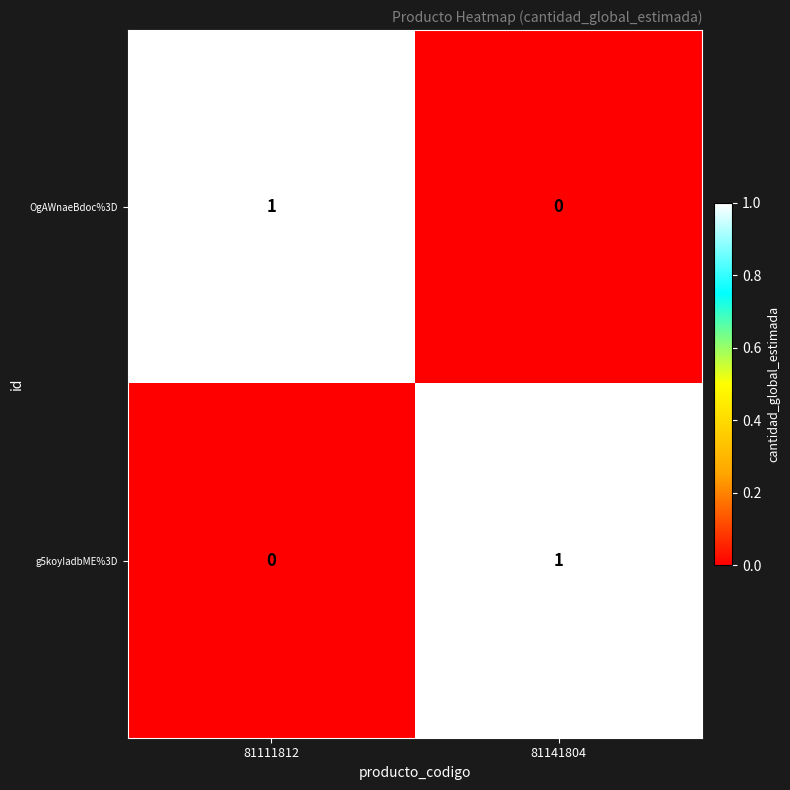

At which label is OgAWnaeBdoc%3D closest to 0?

81141804